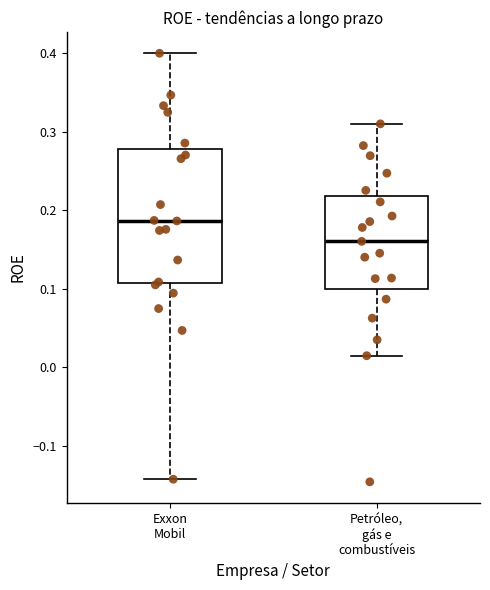

Where is the upper edge of the box for Petróleo, gás e combustíveis on the y-axis? The values are not printed on the chart, so give them approximately, as read against the axis.

0.22